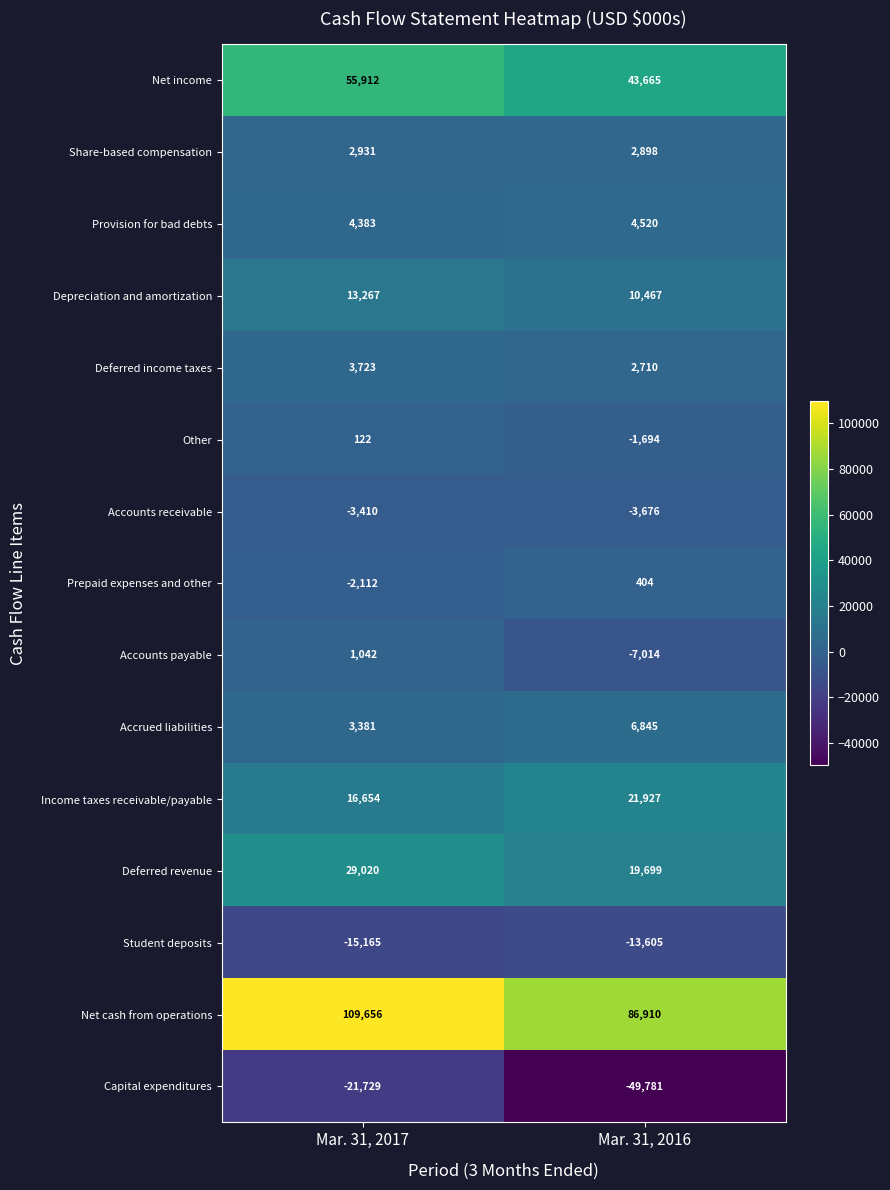

What is the difference between the maximum and minimum values in the Accounts payable series?

8056